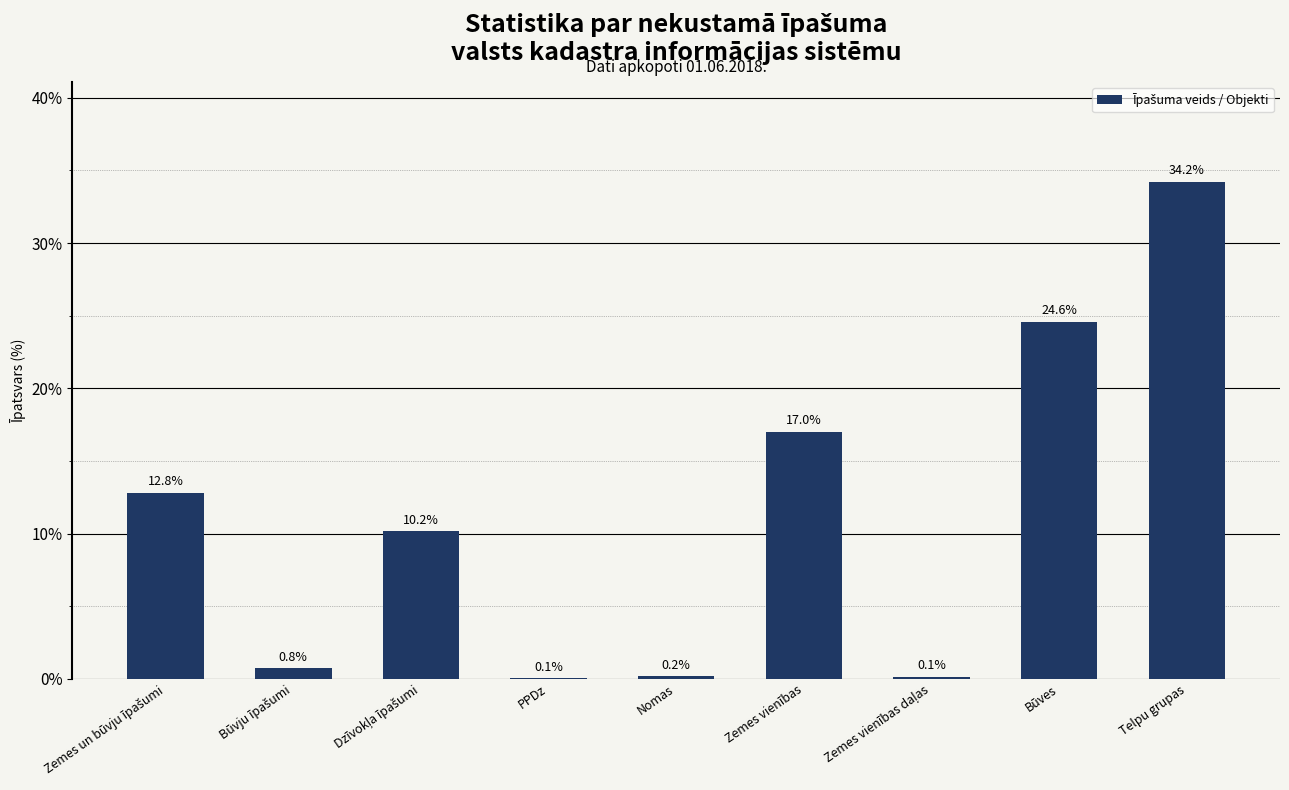

Is it true that the value at Zemes vienības is 17.0?

True